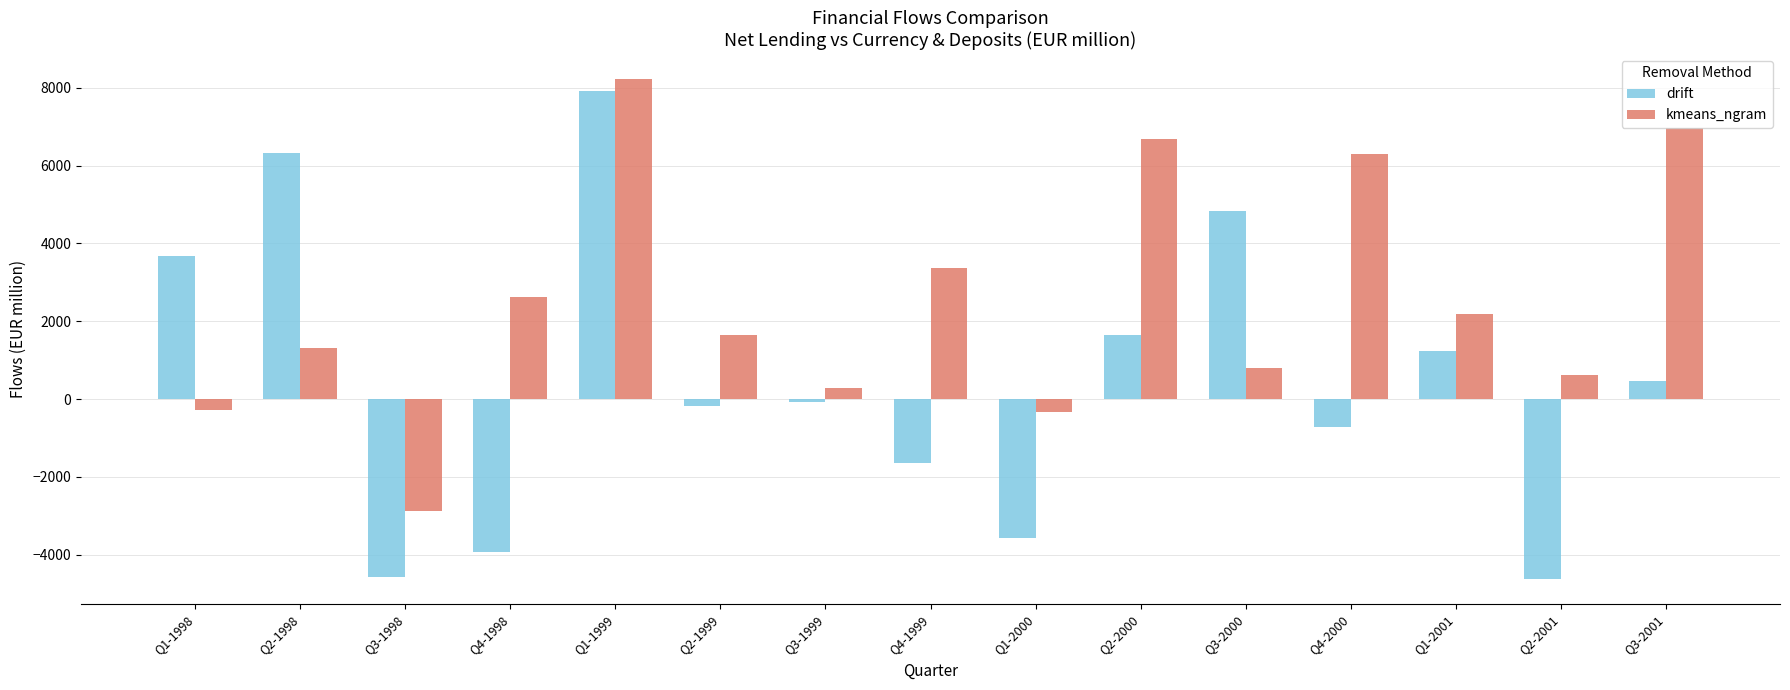

Which label corresponds to the largest value in the chart?

Q1-1999